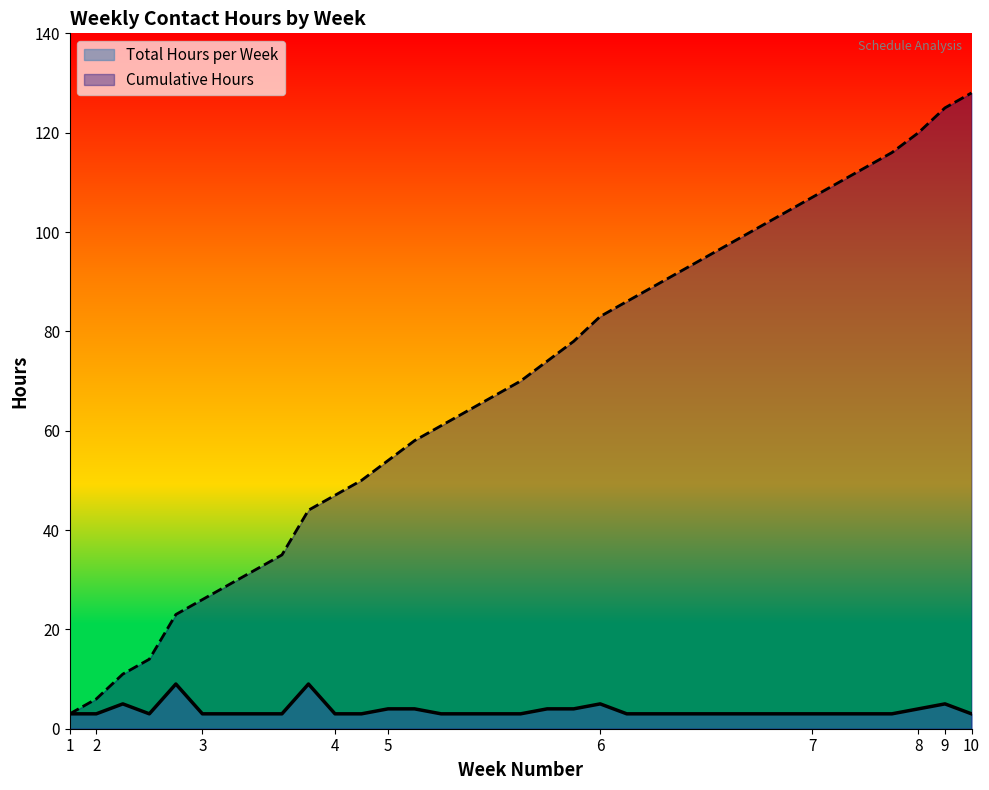

How many interior local peaks does the Total Hours per Week series have?

5